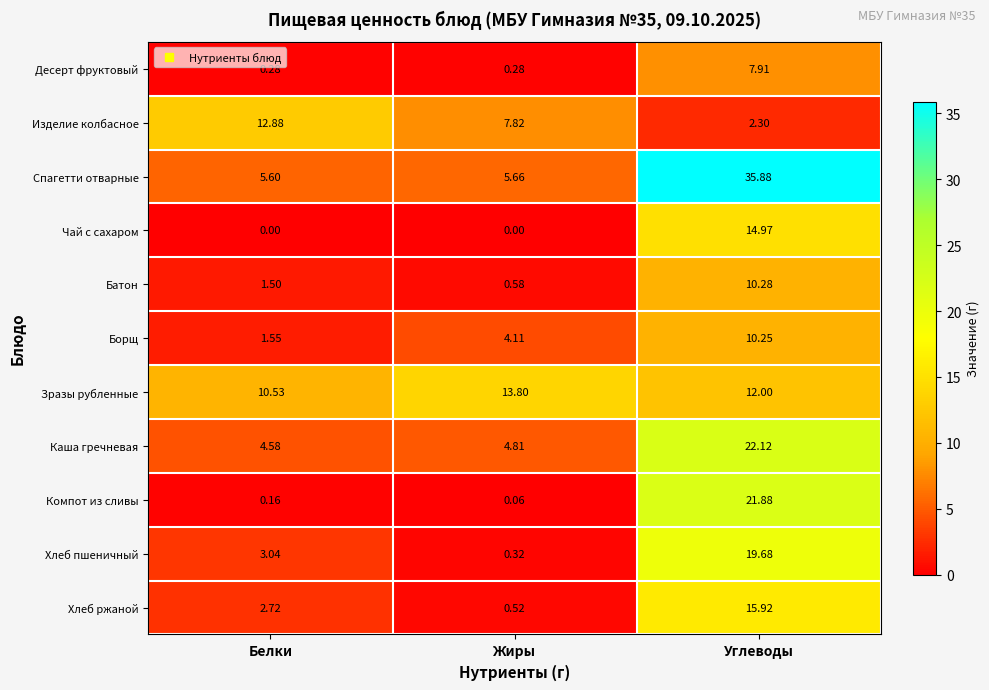

Which series has the largest total across all categories?

Спагетти отварные